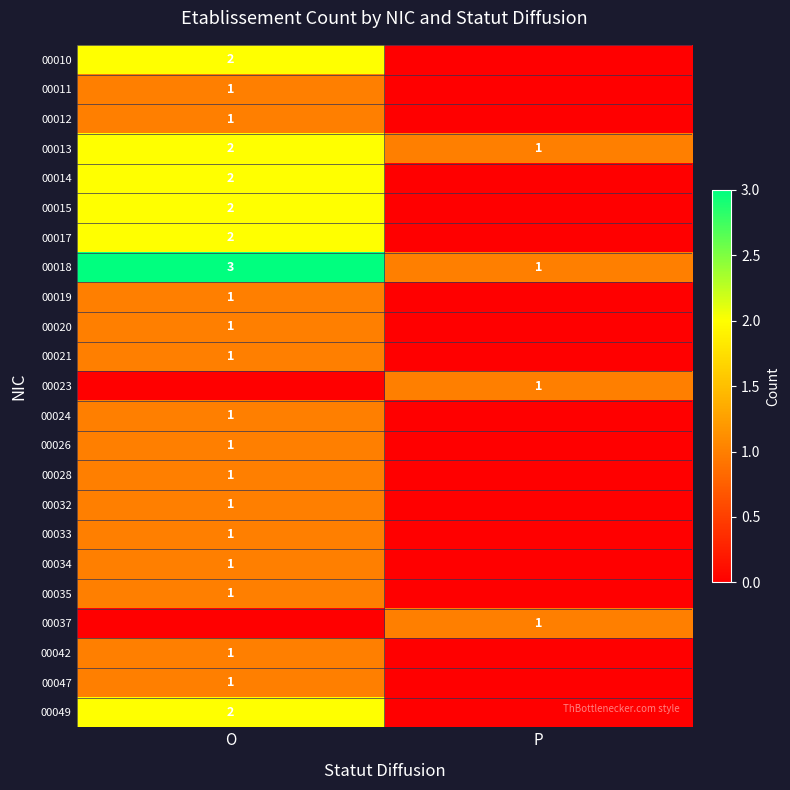

What is the greatest value displayed?

3